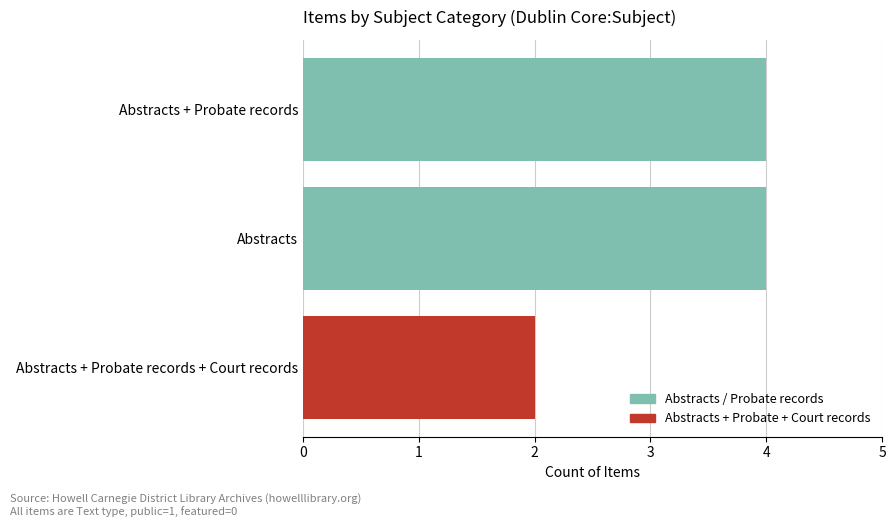

What is the greatest value displayed?

4